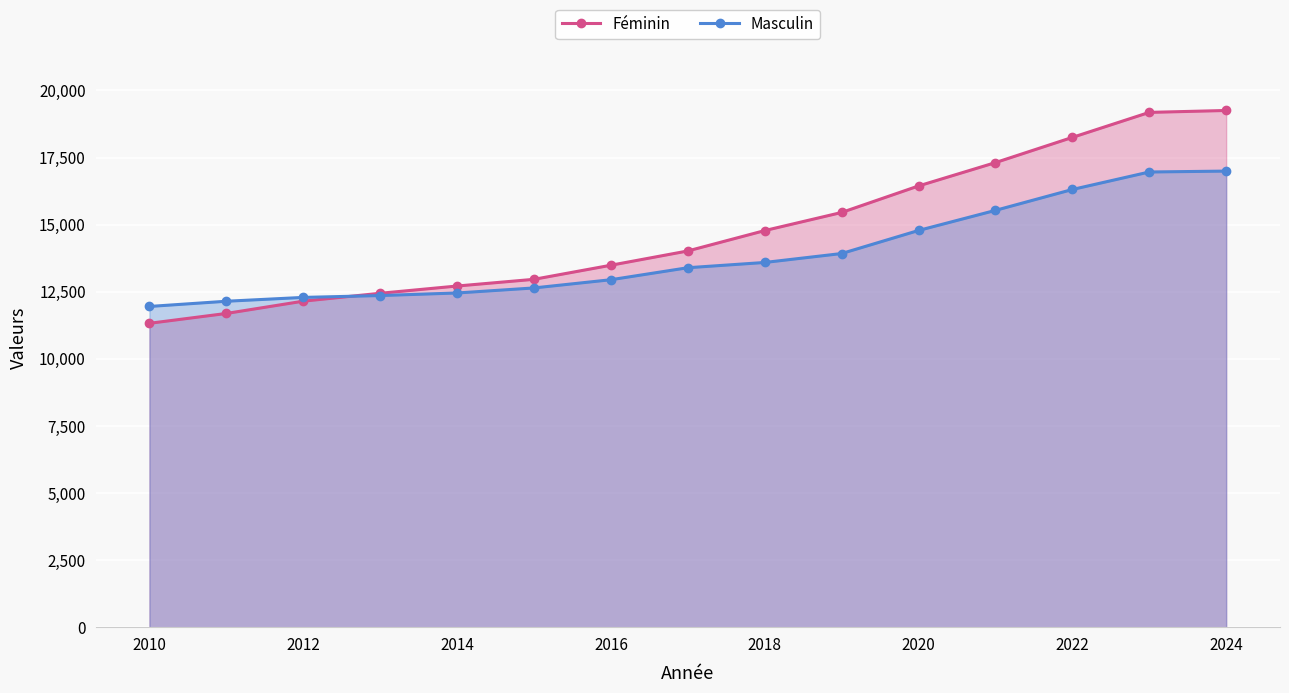

How many data points in Masculin are less than 13393?

7